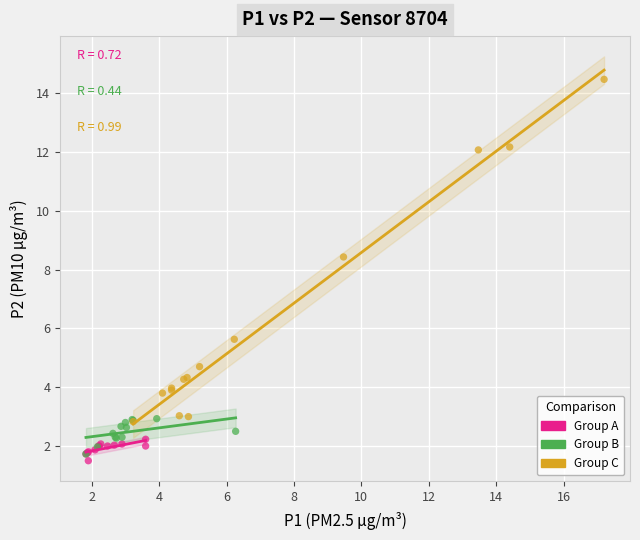

Which series contains the highest Y value?

Group C